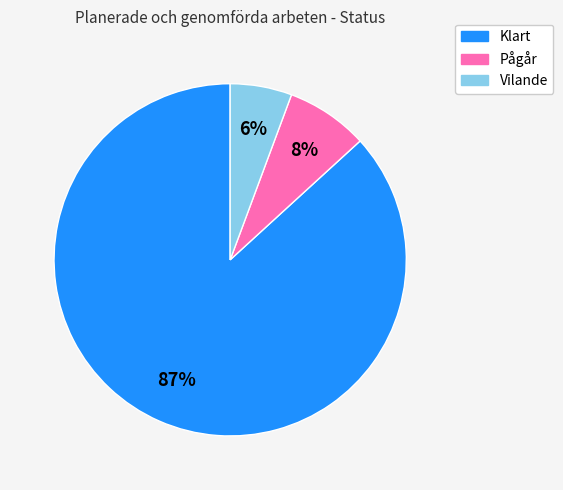

How many slices are in this pie chart?

3